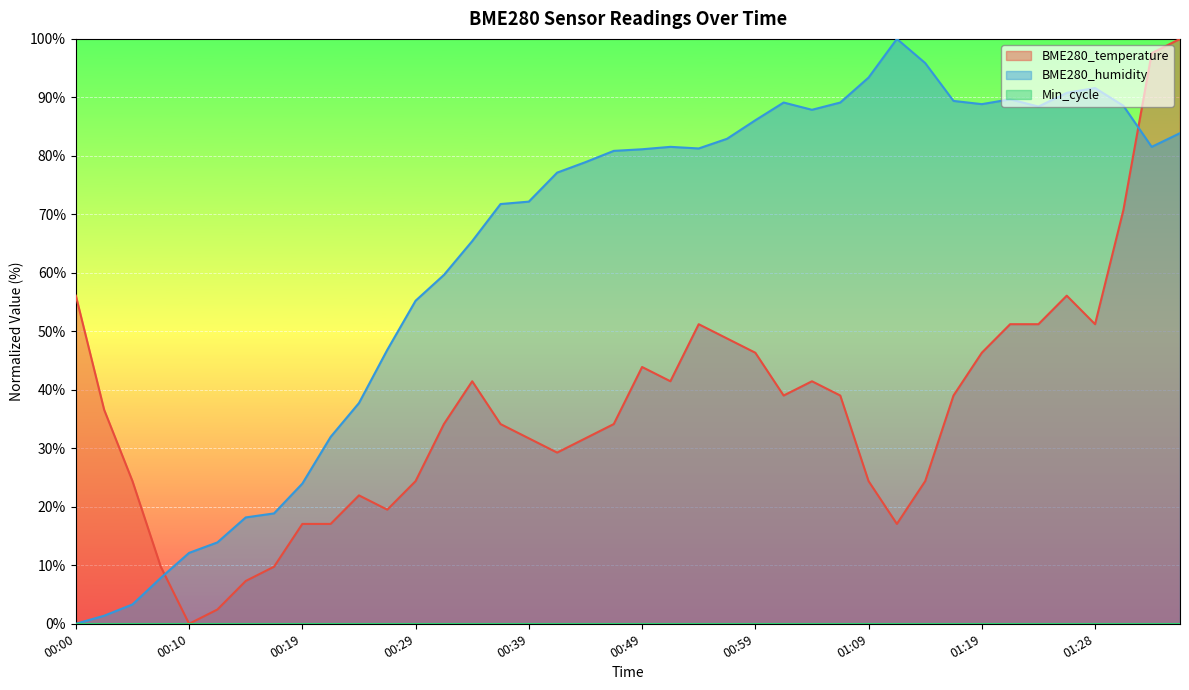

What is the label of the 15th point from the right?

01:01